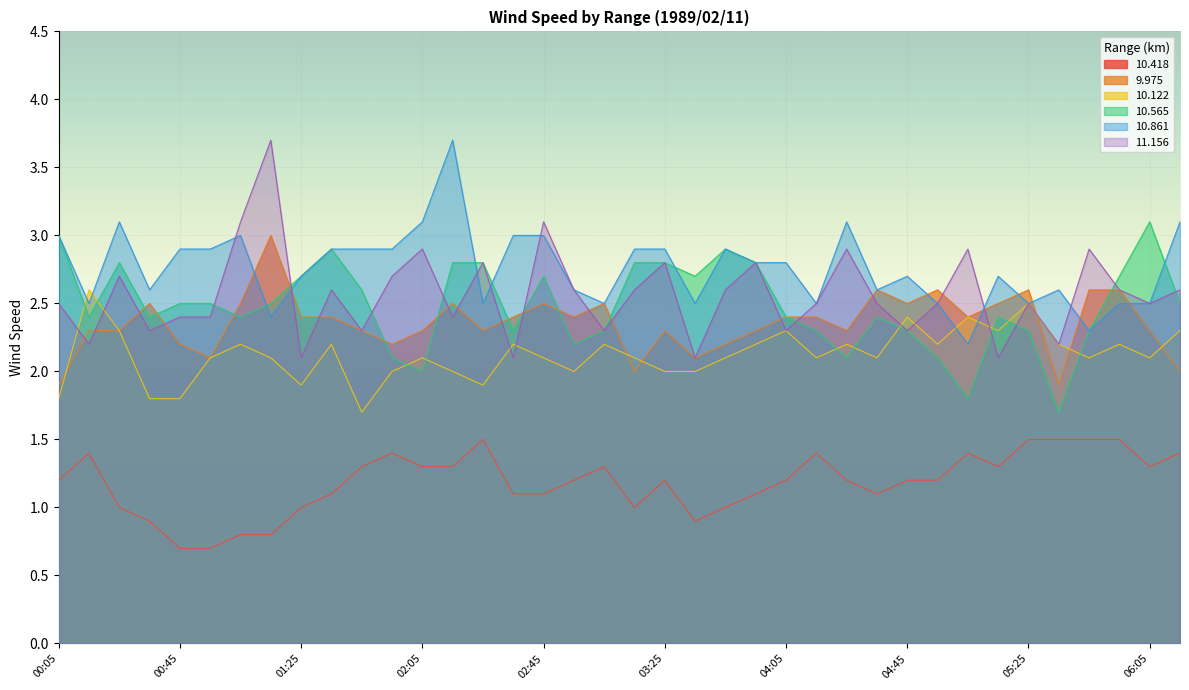

What is the value of the 9.975 point at the 25th from the left?

2.4